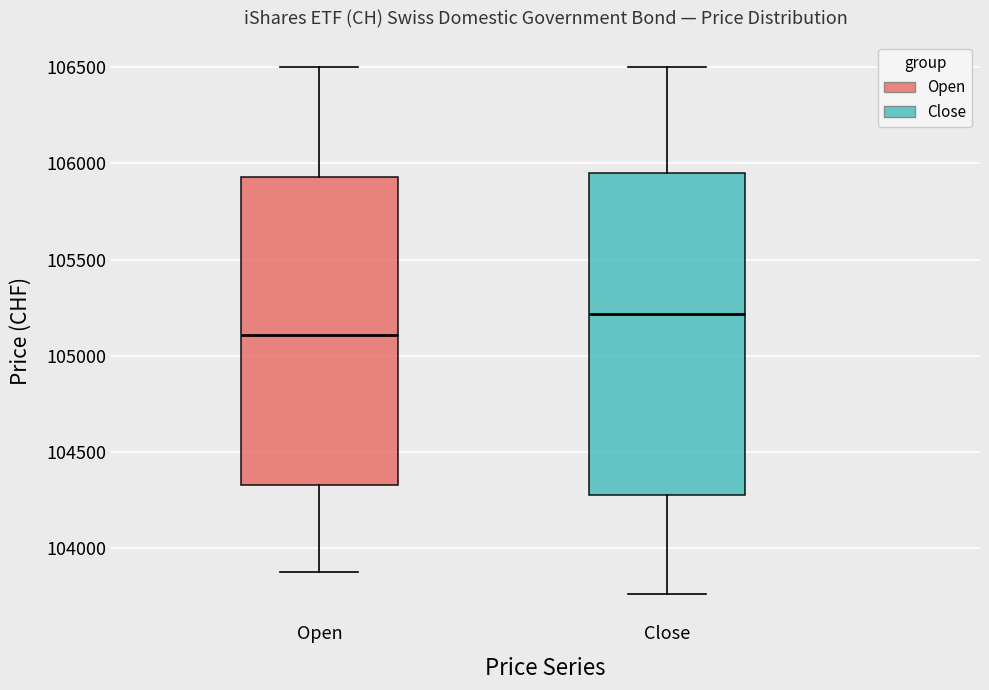

Reading left to right, transcribe this box plot: for each box, give where its median line is, the range the box spans, and where its two whiskers end, as read against the y-axis. The values are not printed on the chart, so give them approximately, as read against the axis.

Open: median 105100, box 104350 to 105950, whiskers 103900 to 106500
Close: median 105200, box 104300 to 105950, whiskers 103750 to 106500